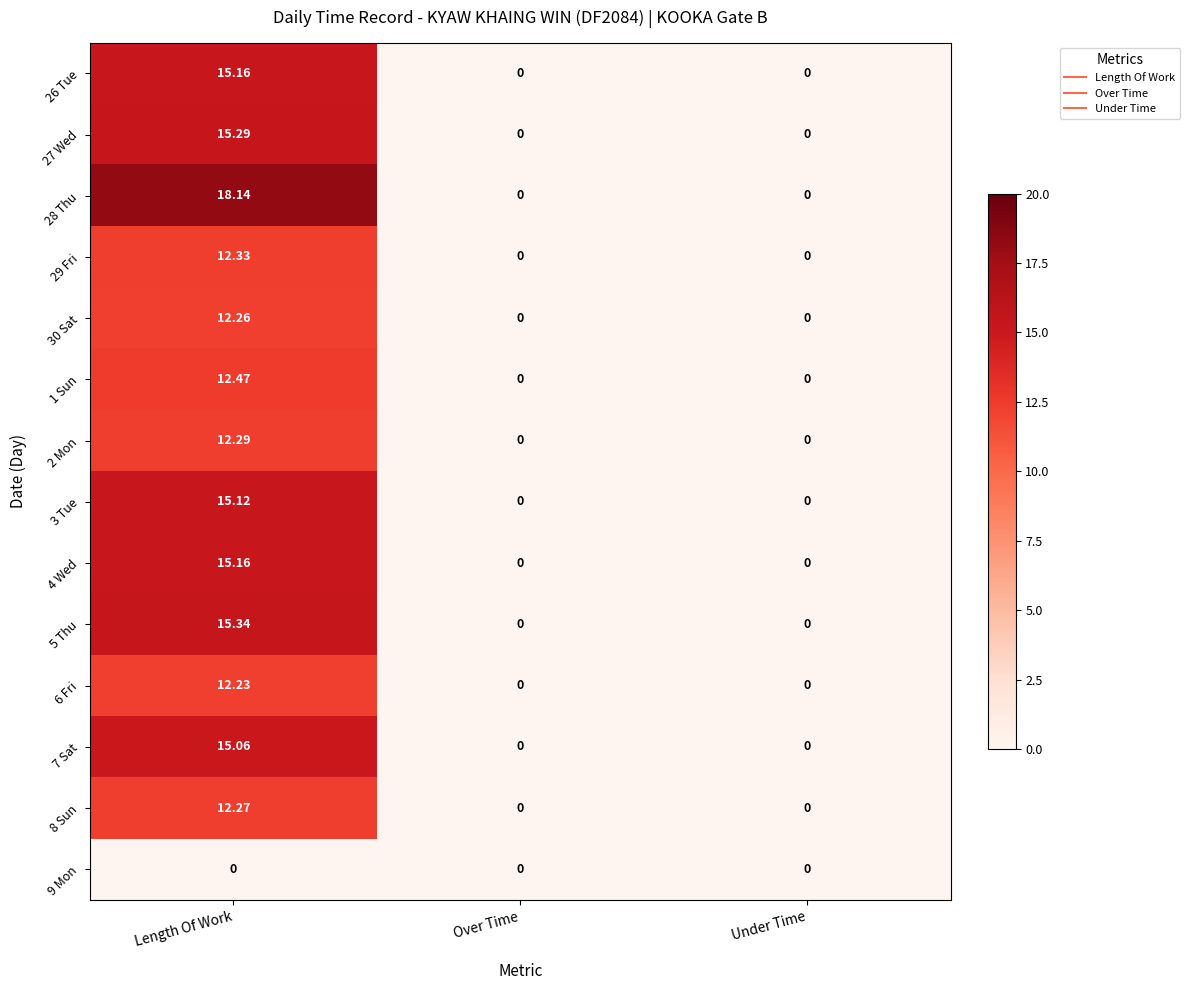

At which category is the sum across all series the highest?

Length Of Work